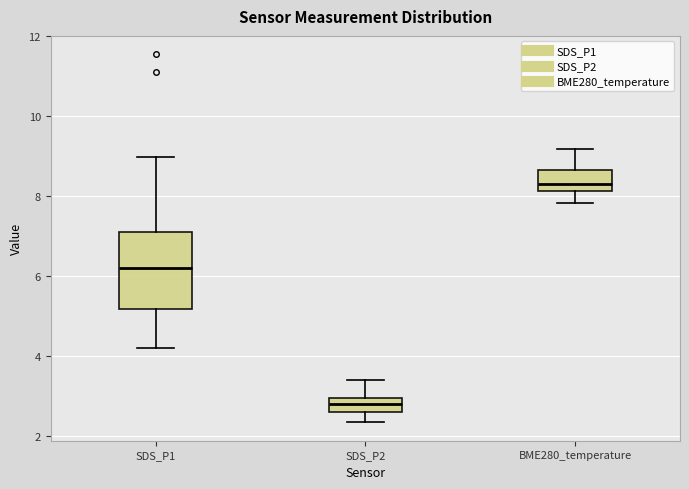

Reading left to right, read every box against the y-axis: the position of its median line, the range the box covers, and the ends of its whiskers. The values are not printed on the chart, so give them approximately, as read against the axis.

SDS_P1: median 6.2, box 5.2 to 7.2, whiskers 4.2 to 9.0
SDS_P2: median 2.8, box 2.6 to 3.0, whiskers 2.4 to 3.4
BME280_temperature: median 8.4, box 8.2 to 8.6, whiskers 7.8 to 9.2